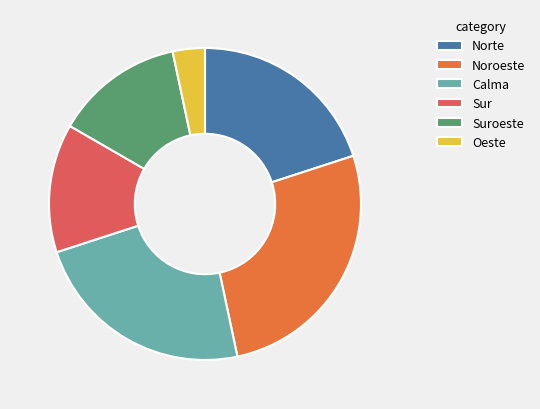

Does Calma account for over 50% of the chart?

No